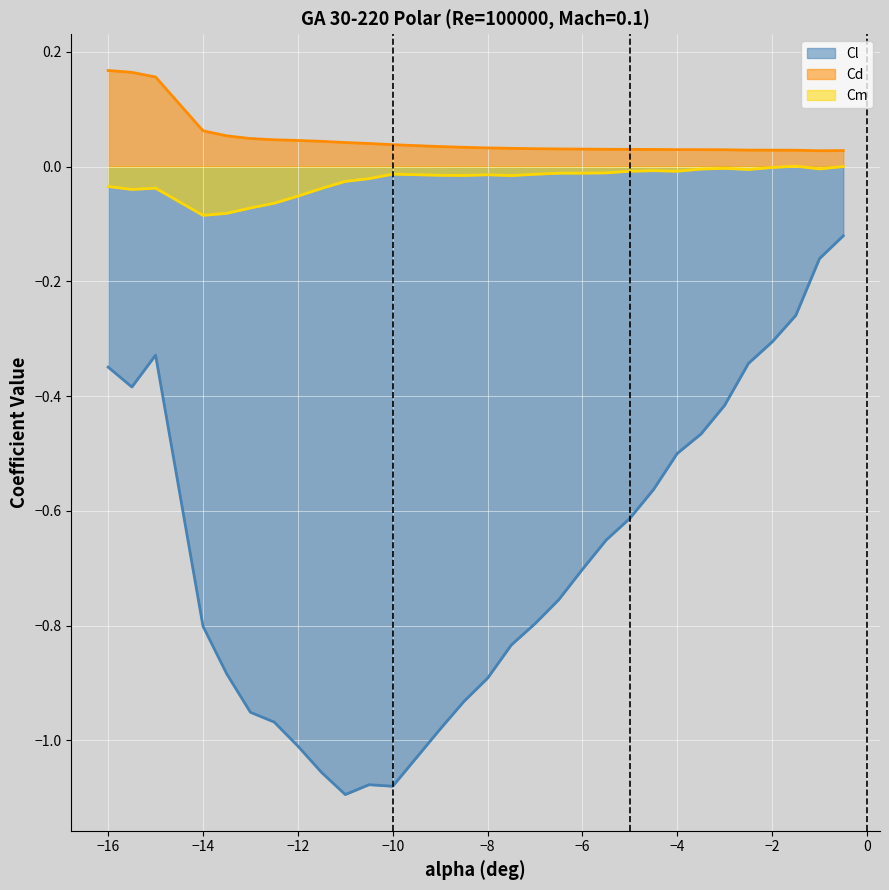

Which series has the largest range (max minus min)?

Cl